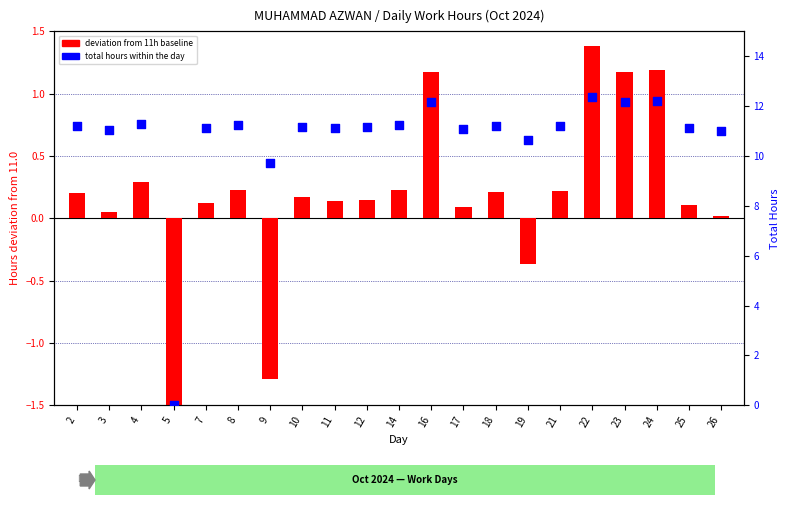

Which series has the largest total across all categories?

total hours